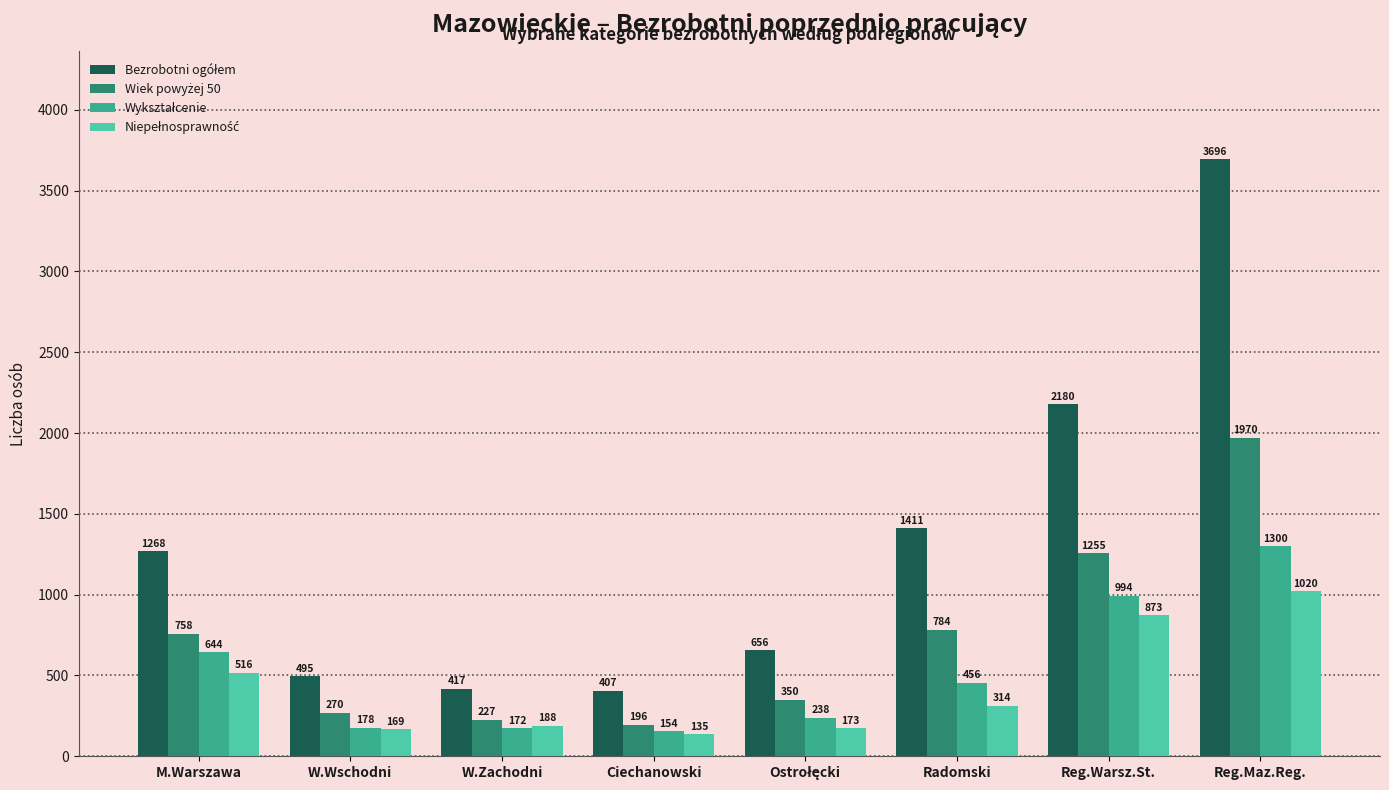

At which category does the chart reach its peak across all series?

Reg.Maz.Reg.